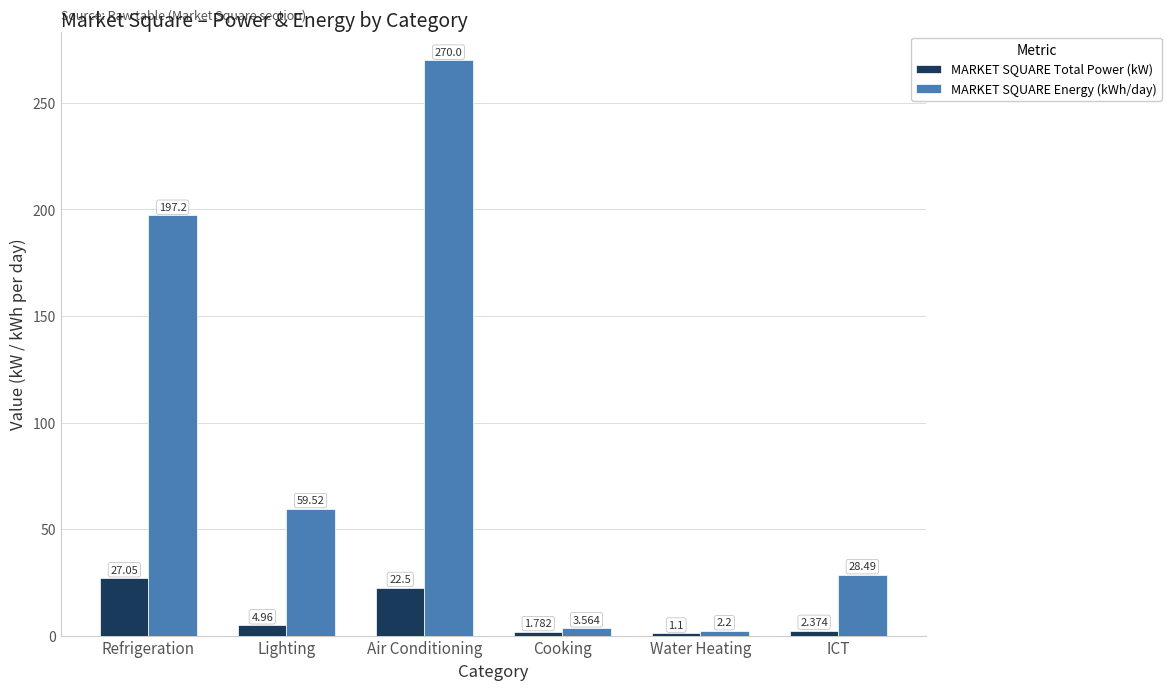

Which category has the highest value across all series?

Air Conditioning